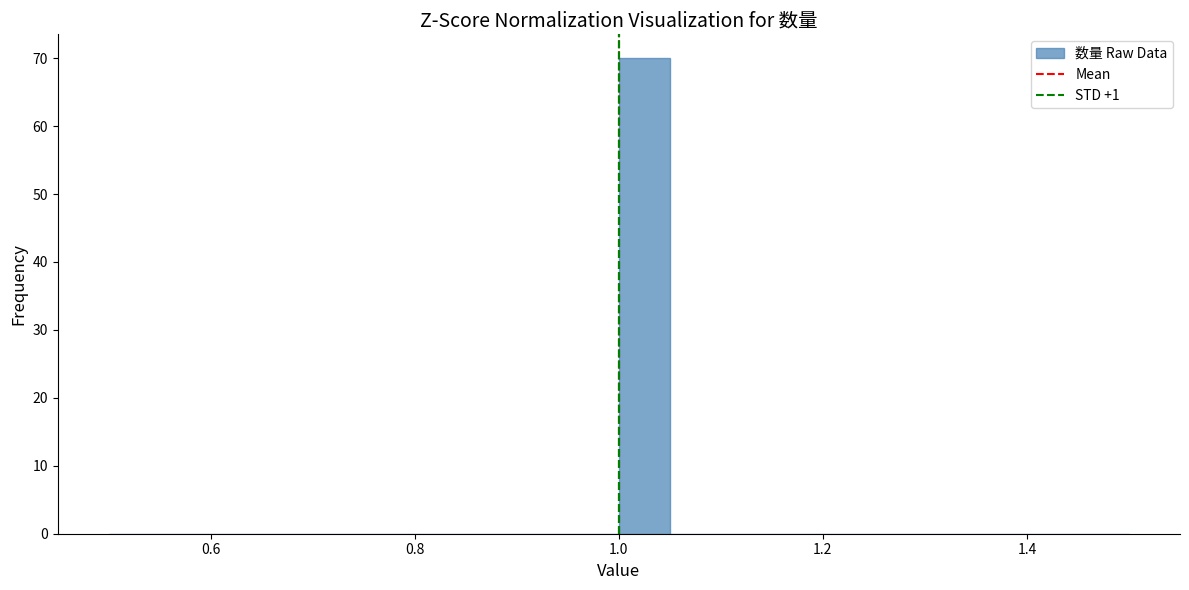

Read against the x-axis, roughly where is the centre of the tallest bar?

1.02